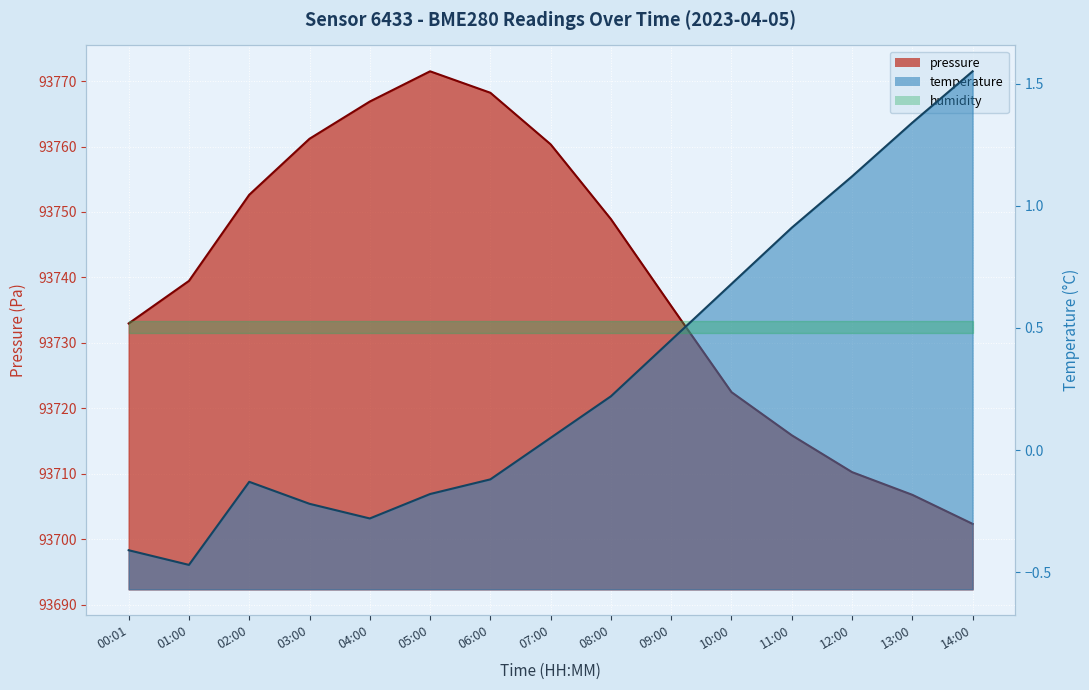

Where is the first local maximum for pressure?

05:00